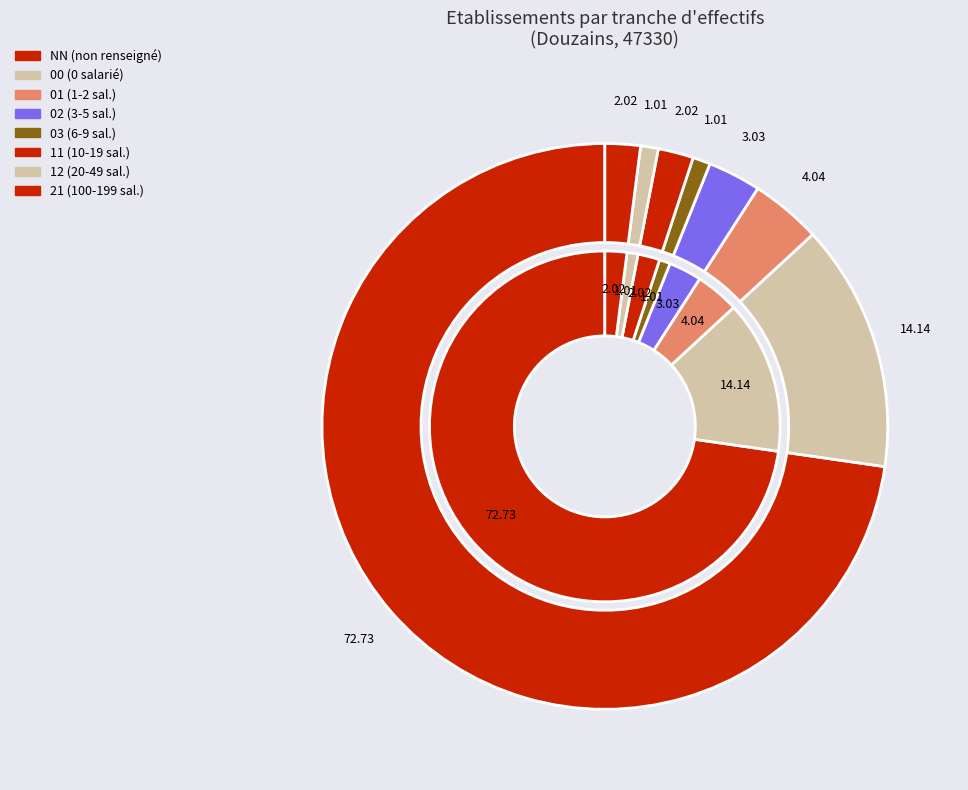

Between NN and 12, which is larger?

NN